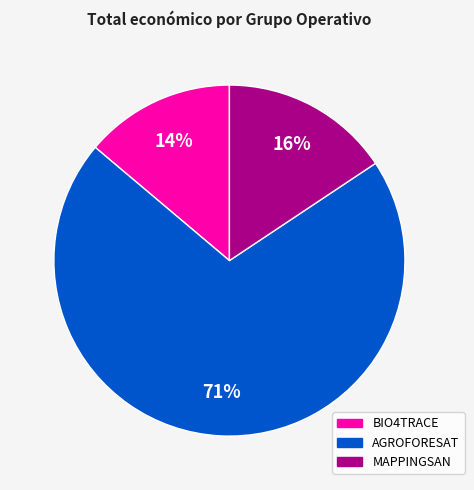

To the nearest percent, what portion does BIO4TRACE represent?

14%